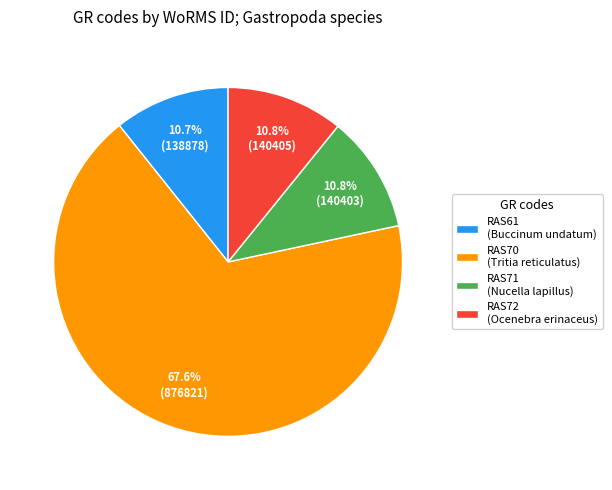

Is there any slice that represents more than half of the pie?

Yes